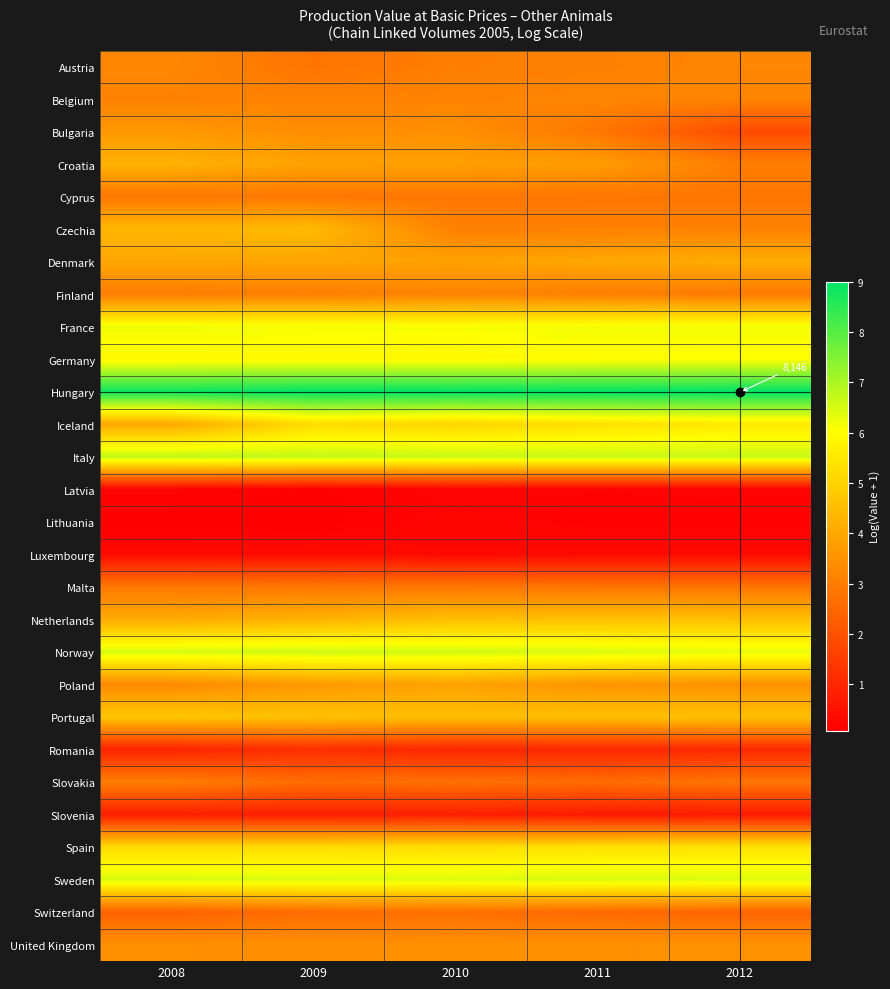

Rank the series at 2011 from lowest to highest value.

Lithuania, Latvia, Luxembourg, Slovenia, Romania, Switzerland, Slovakia, Malta, Cyprus, Bulgaria, Finland, Austria, Czechia, Belgium, United Kingdom, Poland, Croatia, Denmark, Portugal, Netherlands, Iceland, Spain, Germany, France, Sweden, Norway, Italy, Hungary